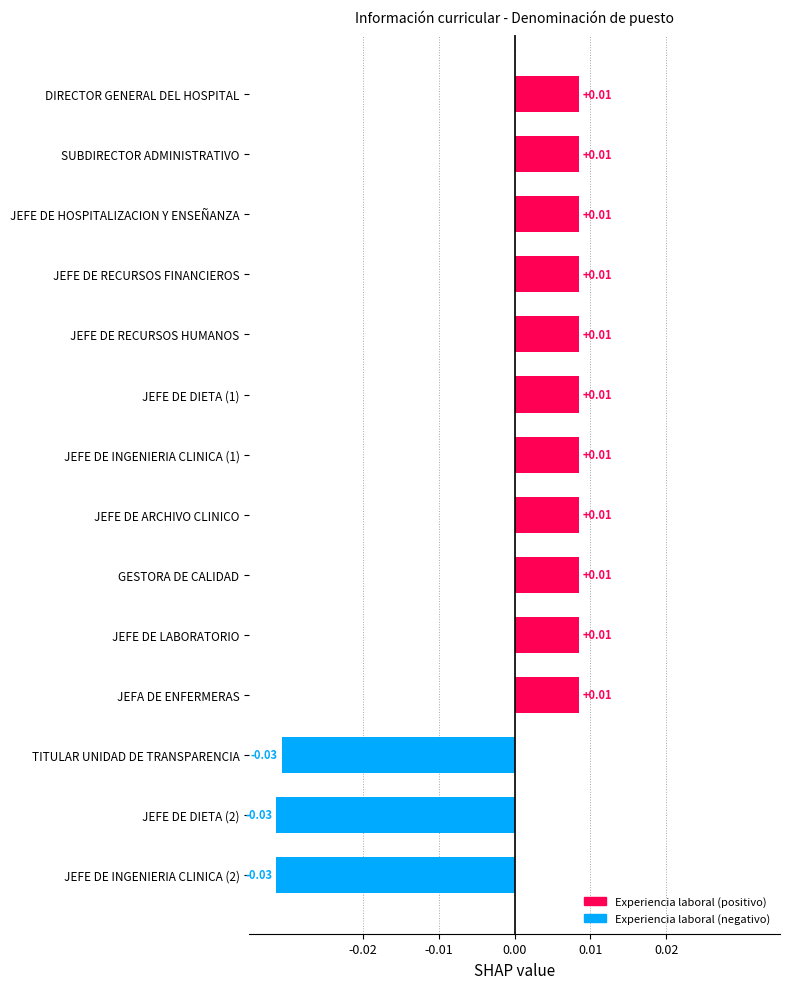

What is the label of the 5th bar from the top?

JEFE DE RECURSOS HUMANOS